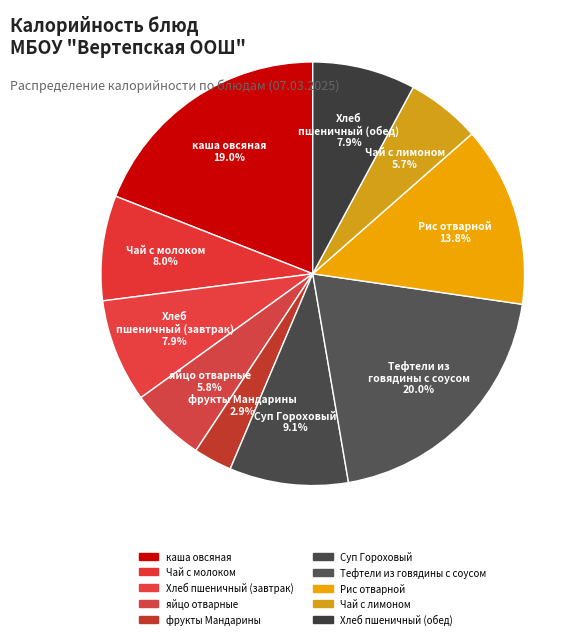

Is the sum of Суп Гороховый and Хлеб пшеничный (обед) greater than half?

No